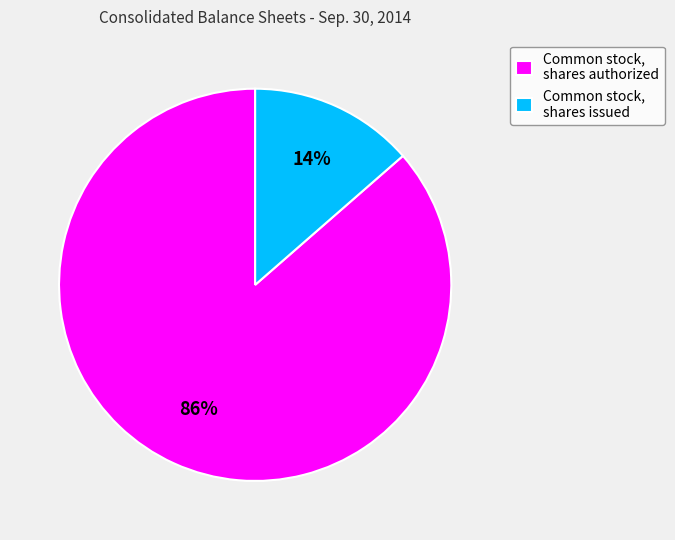

To the nearest percent, what percentage of the pie is Common stock, shares authorized?

86%